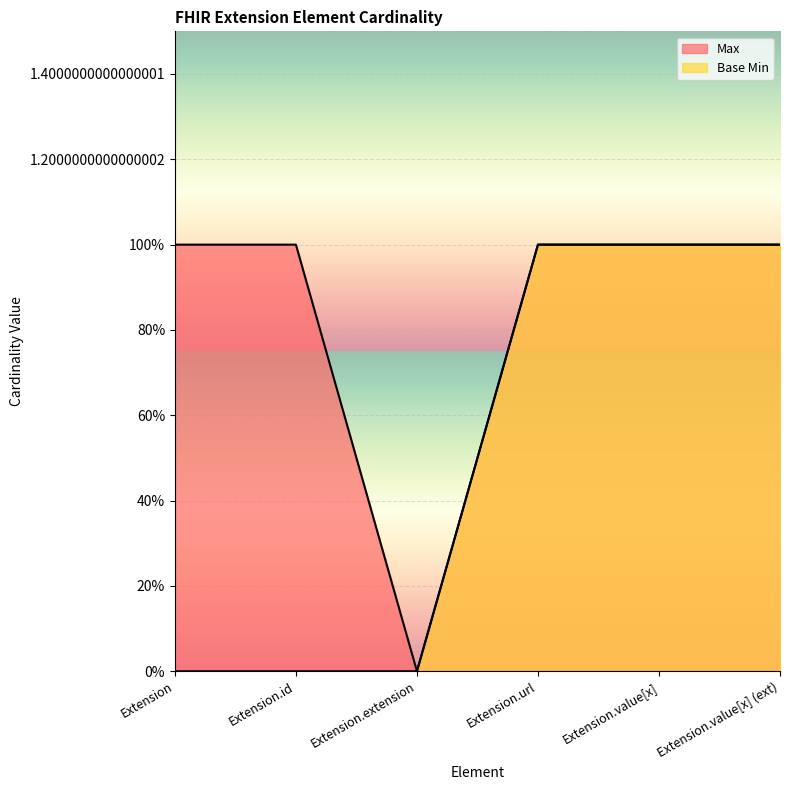

Which series has the widest spread of values?

Max